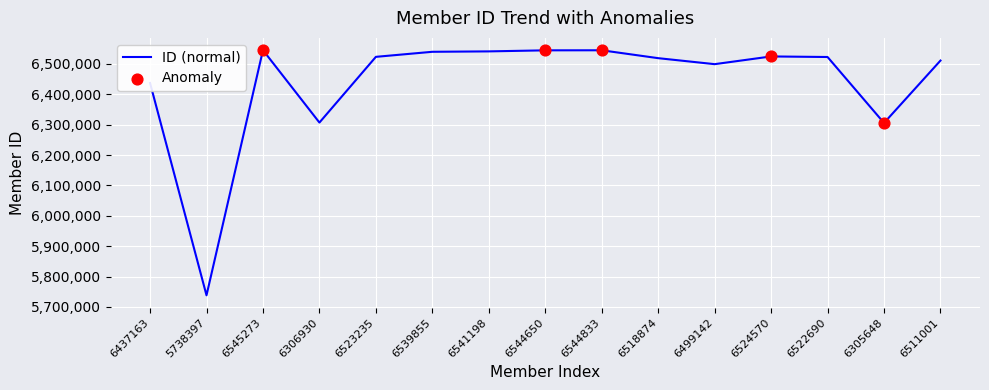

Which has a higher value, 6541198 or 5738397?

6541198